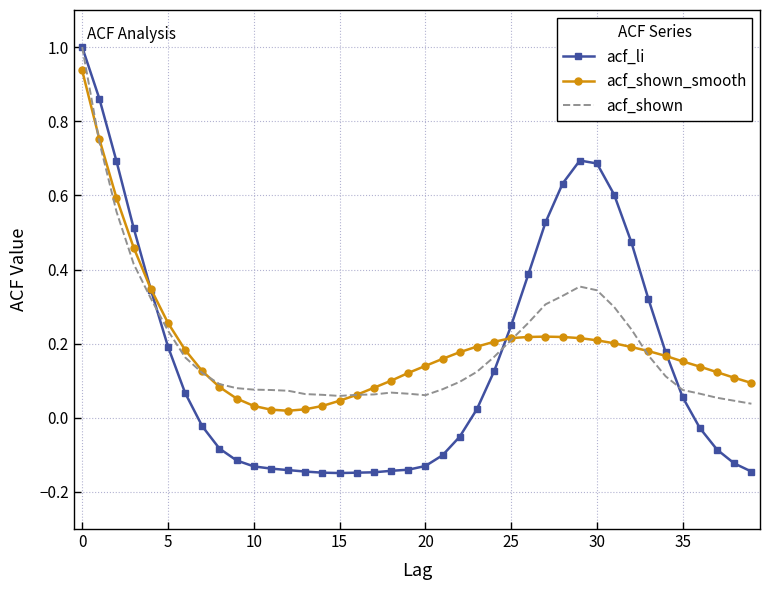

What is the highest value of the acf_shown series?

1.0